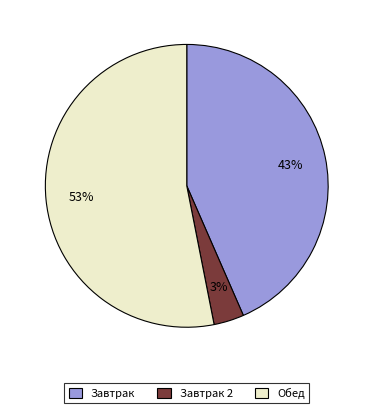

Does any single category account for the majority?

Yes